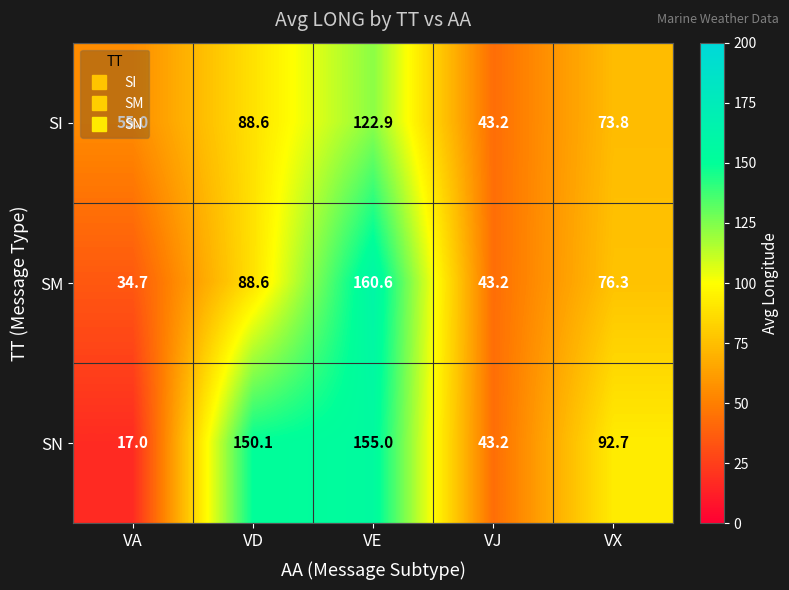

What is the greatest value displayed?

160.6